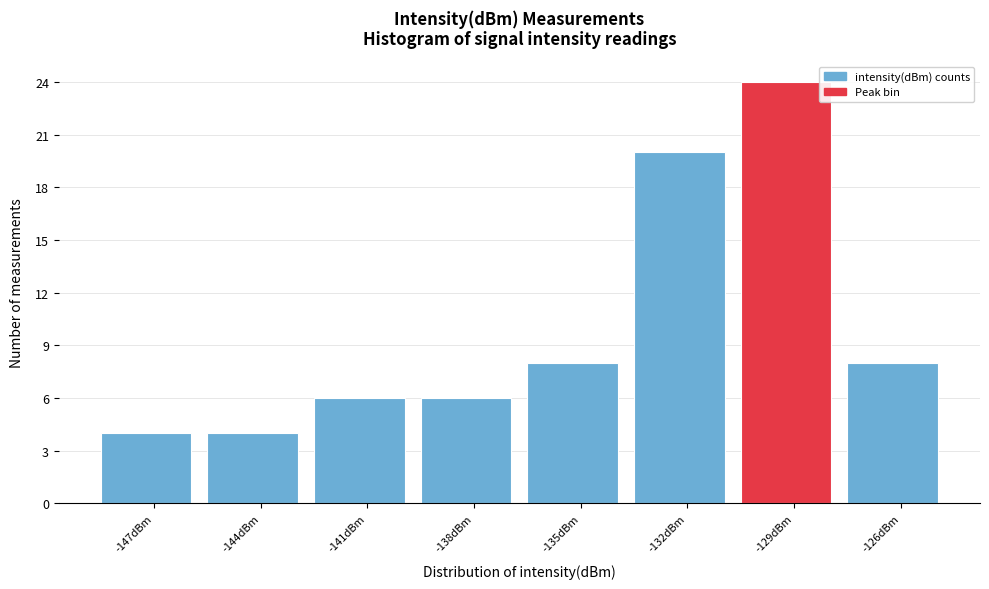

Reading left to right, extract all data points from this chart.

4	4	6	6	8	20	24	8